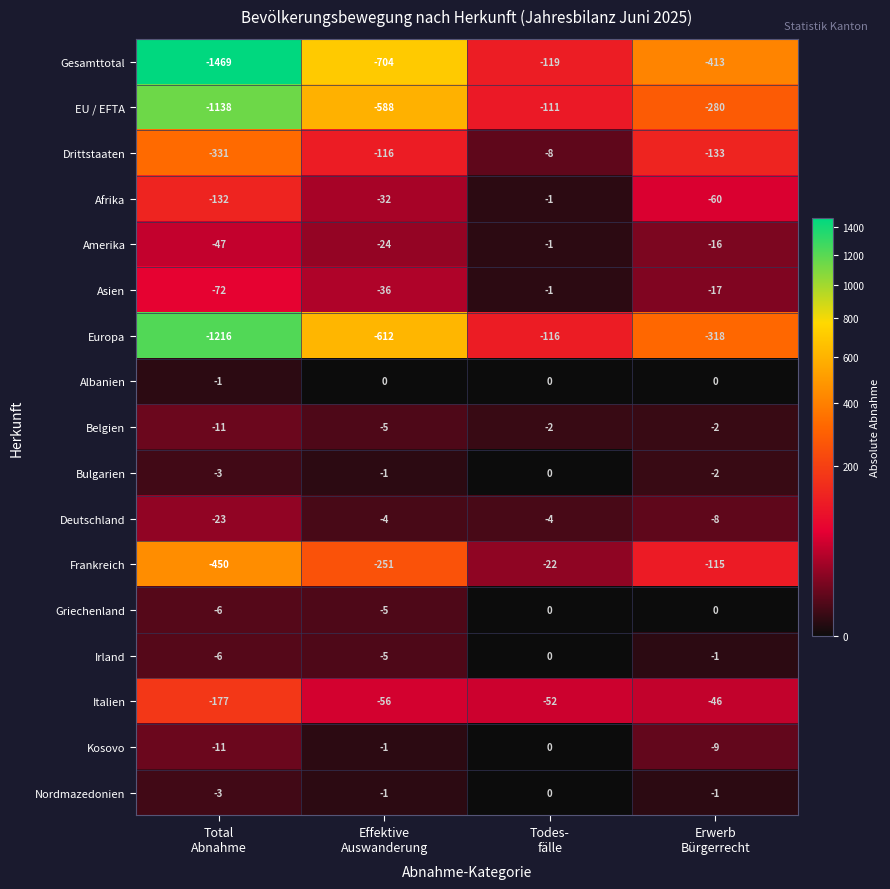

Which series has the widest spread of values?

Gesamttotal